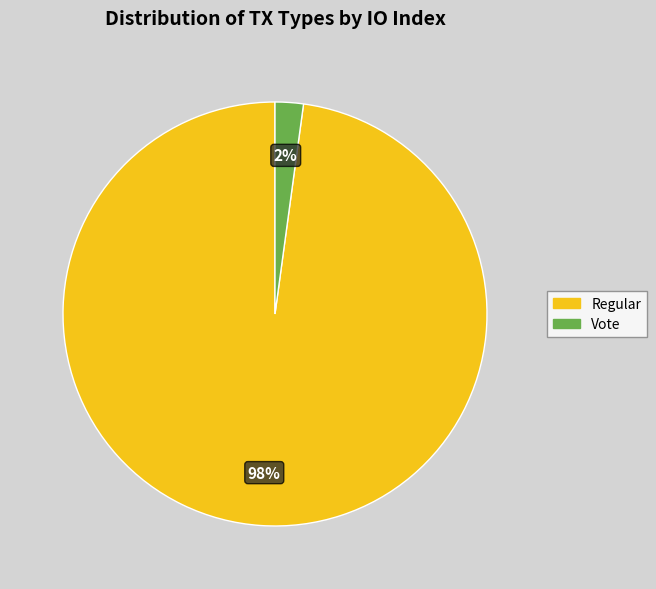

How many segments does this pie chart have?

2